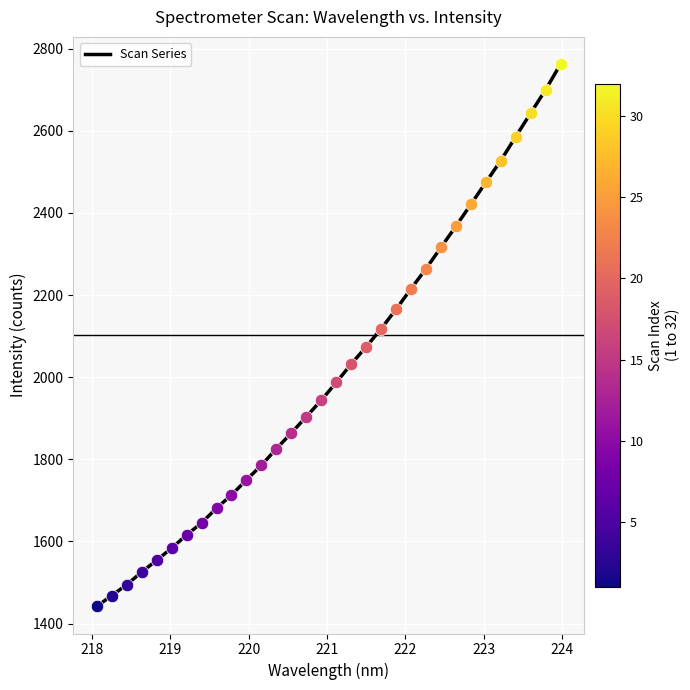

What is the difference between the maximum and minimum values?

1320.9